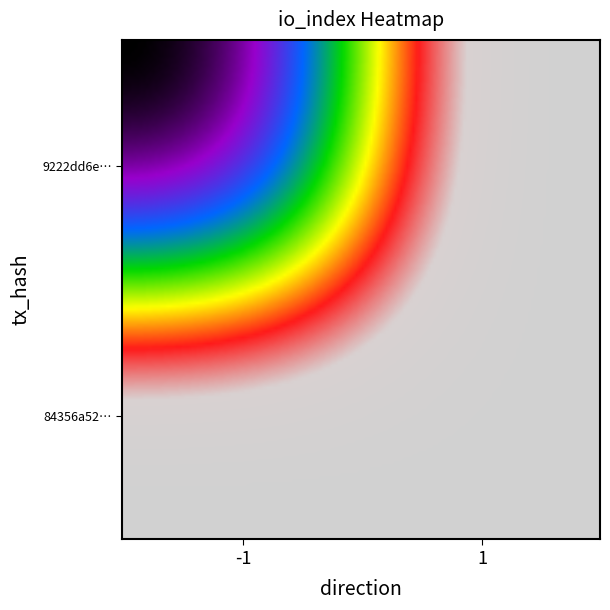

What is the greatest value displayed?

63